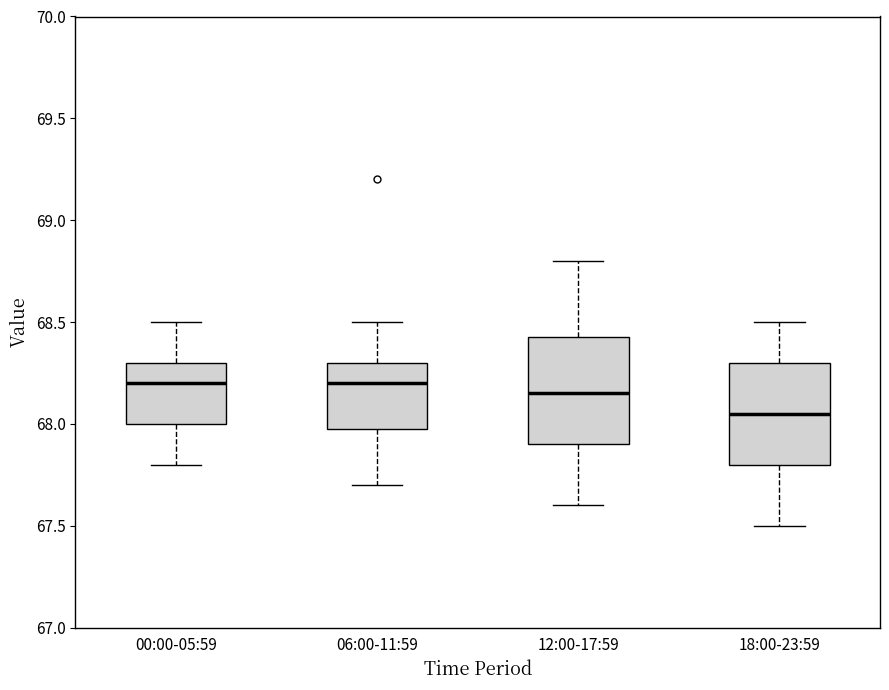

Where does the median line of the box for 00:00-05:59 sit on the y-axis? The values are not printed on the chart, so give them approximately, as read against the axis.

68.20